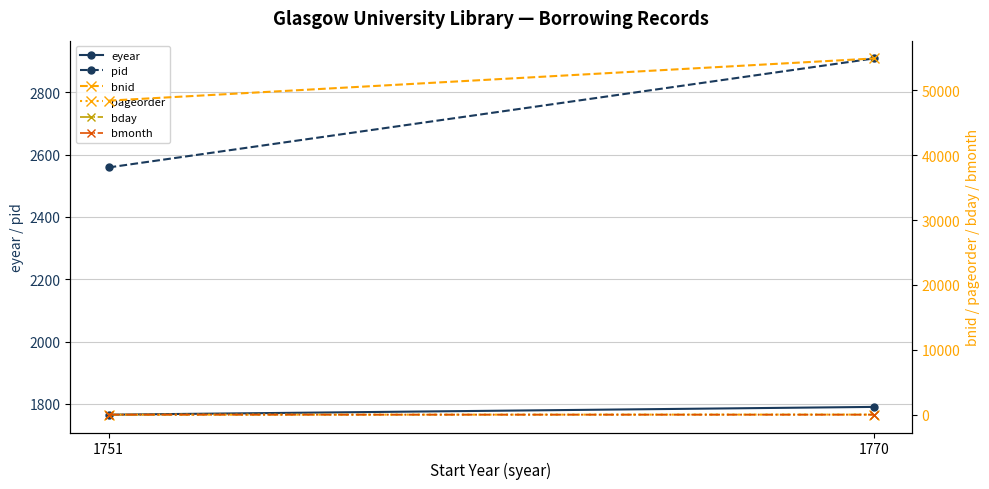

Rank the categories by bday value from highest to lowest.

1770, 1751